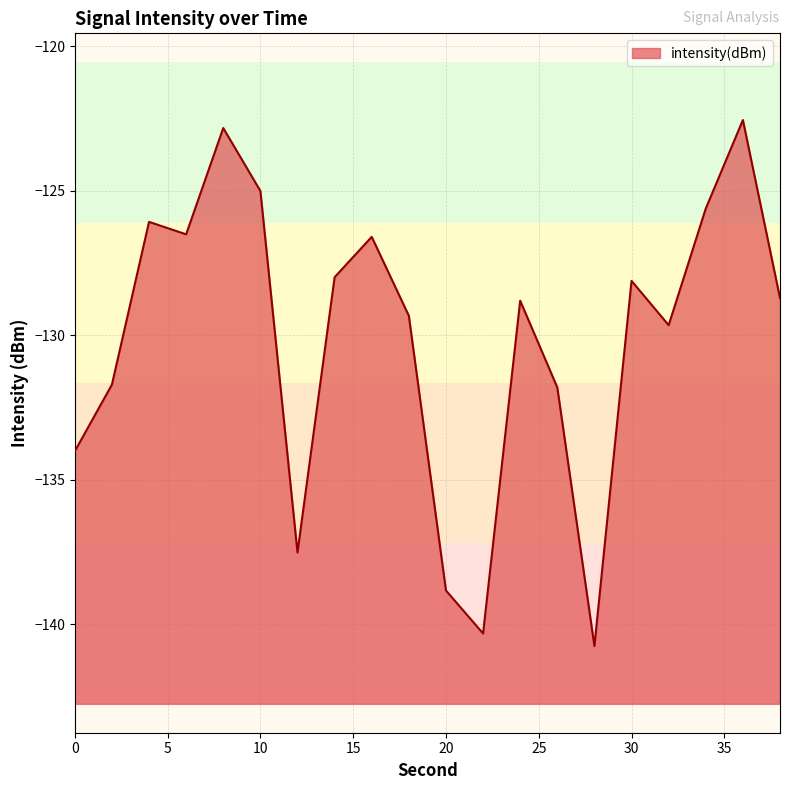

Reading right to left, what are all the values shown in this chart?

38=-128.7	36=-122.5	34=-125.6	32=-129.6	30=-128.1	28=-140.8	26=-131.8	24=-128.8	22=-140.3	20=-138.8	18=-129.3	16=-126.6	14=-128.0	12=-137.5	10=-125.0	8=-122.8	6=-126.5	4=-126.1	2=-131.7	0=-134.0